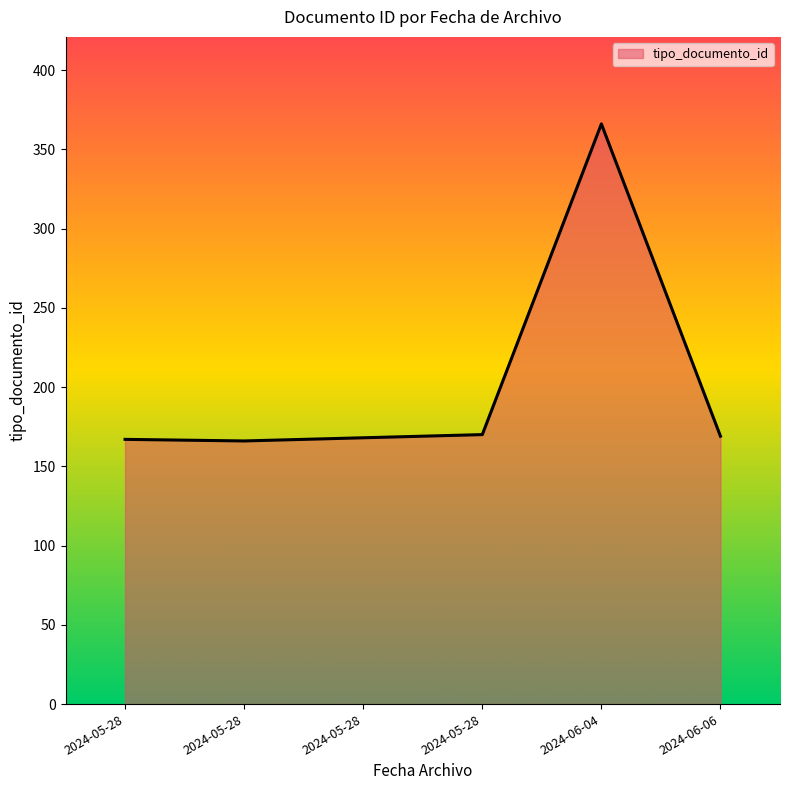

At which category does the chart reach its peak across all series?

2024-06-04